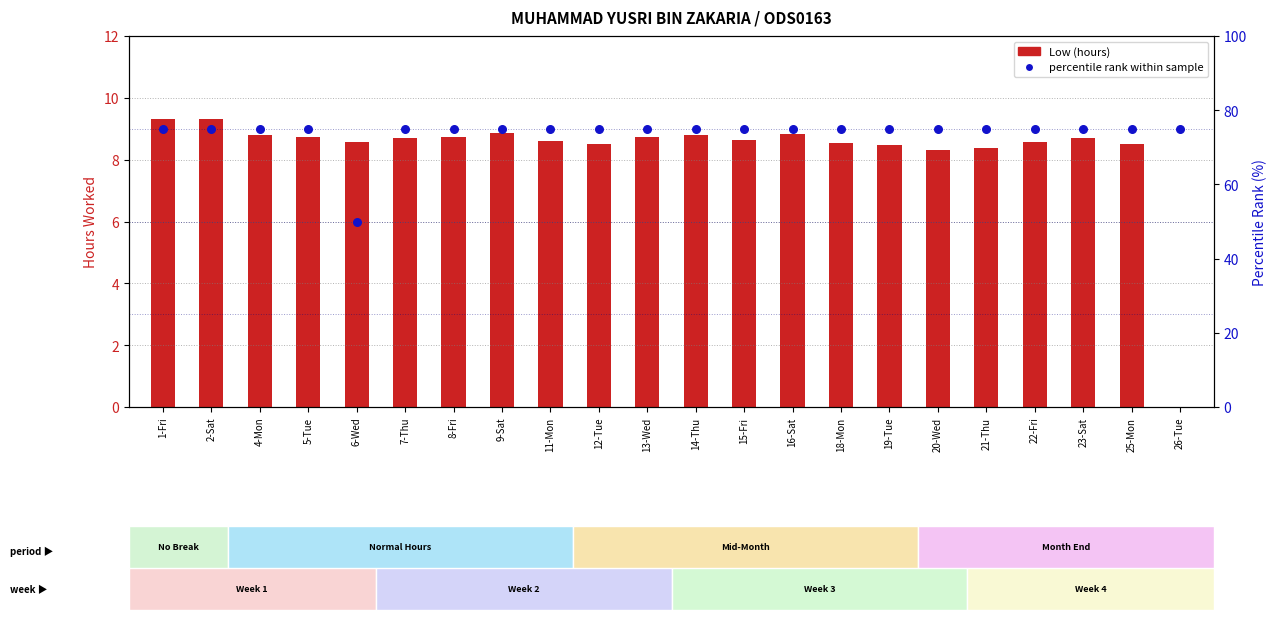

At which category is the sum across all series the highest?

1-Fri